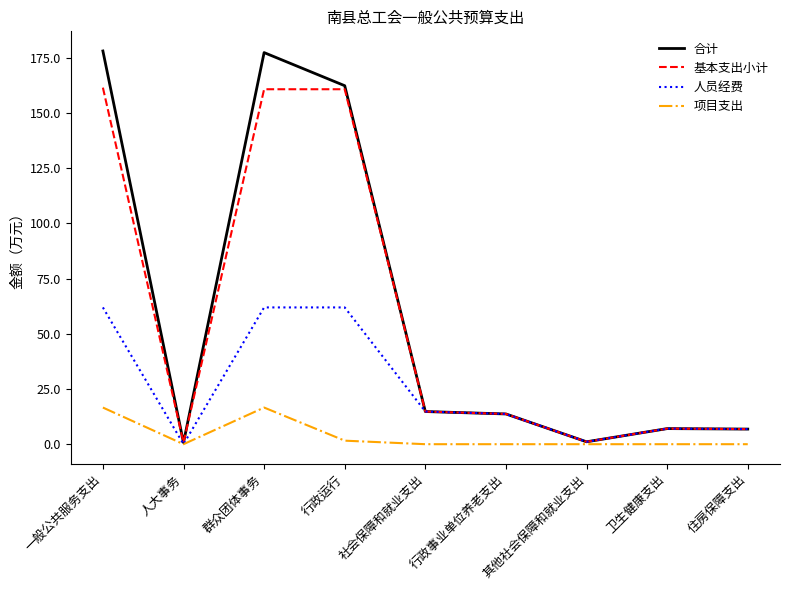

What value does the 基本支出小计 series have at 社会保障和就业支出?

14.8